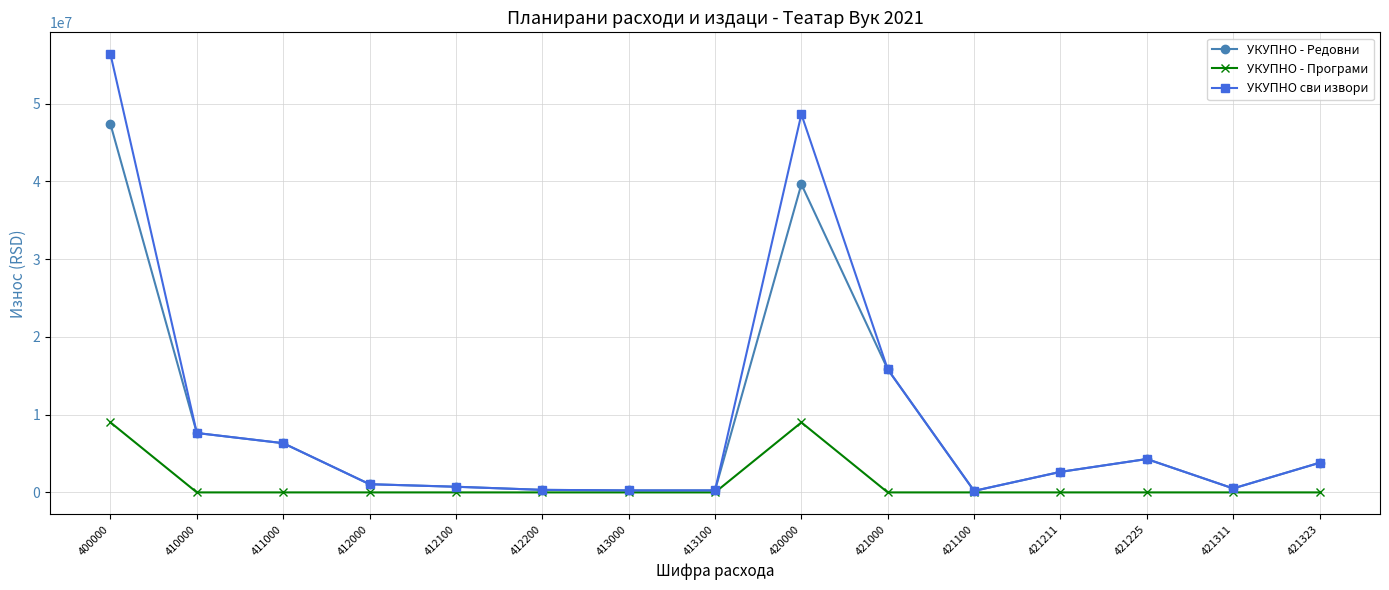

What is the greatest value displayed?

56353000